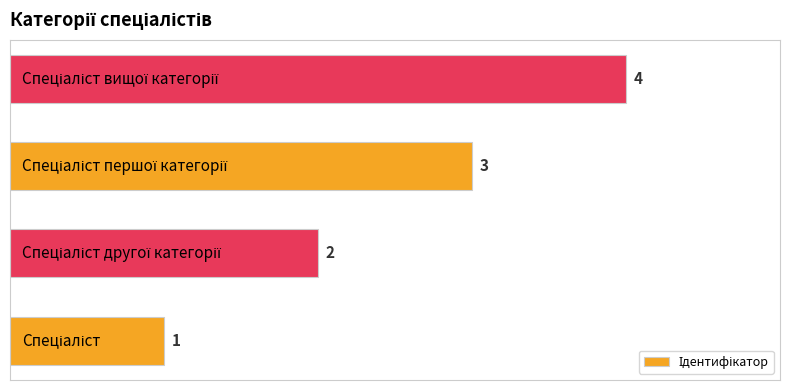

What is the difference between the maximum and minimum values?

3